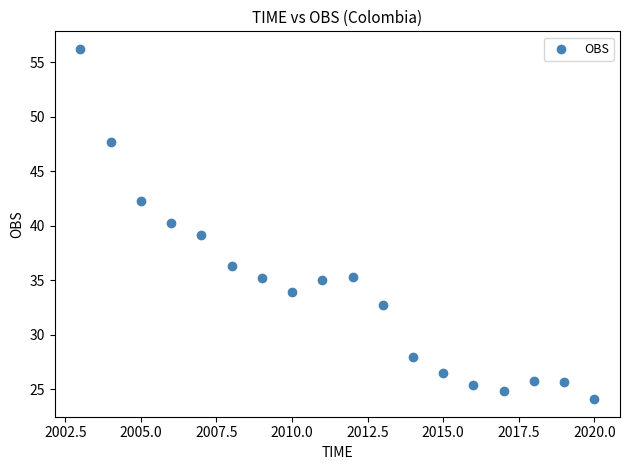

What is the range of X values (max minus min)?

17.0